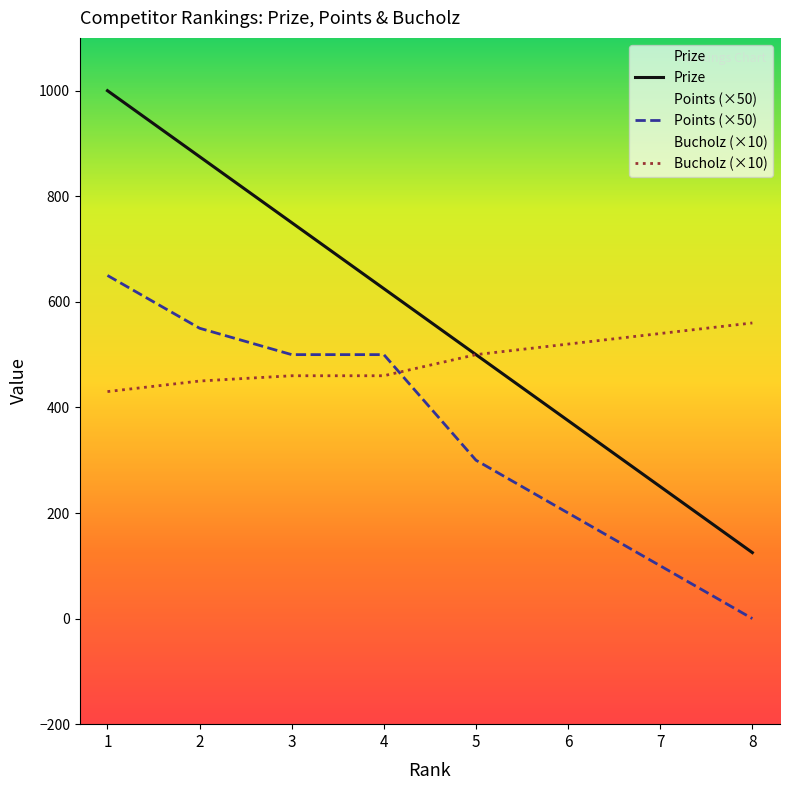

Is this an area chart (filled region under the line)?

No